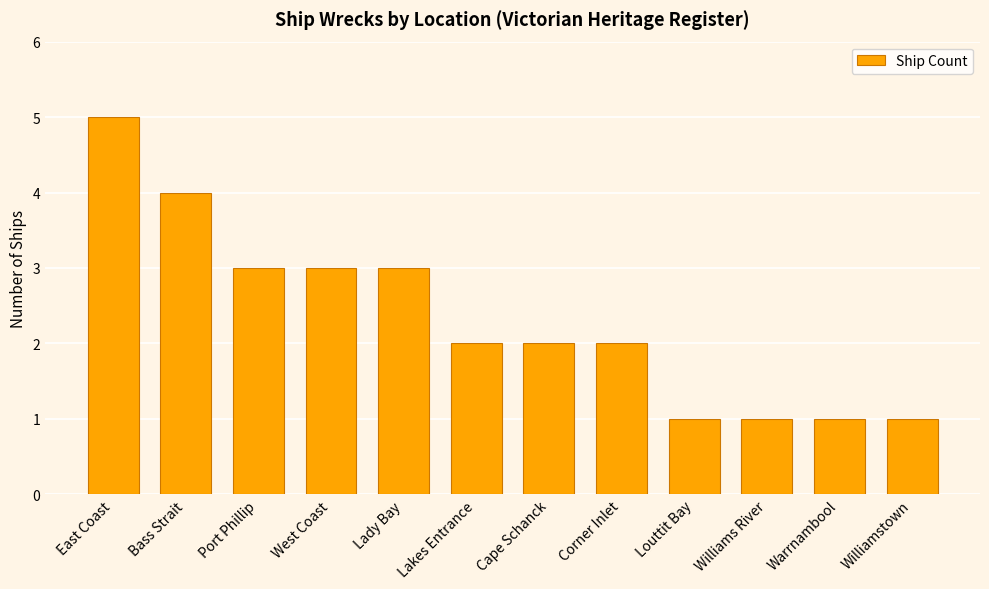

What is the label of the 7th bar from the left?

Cape Schanck